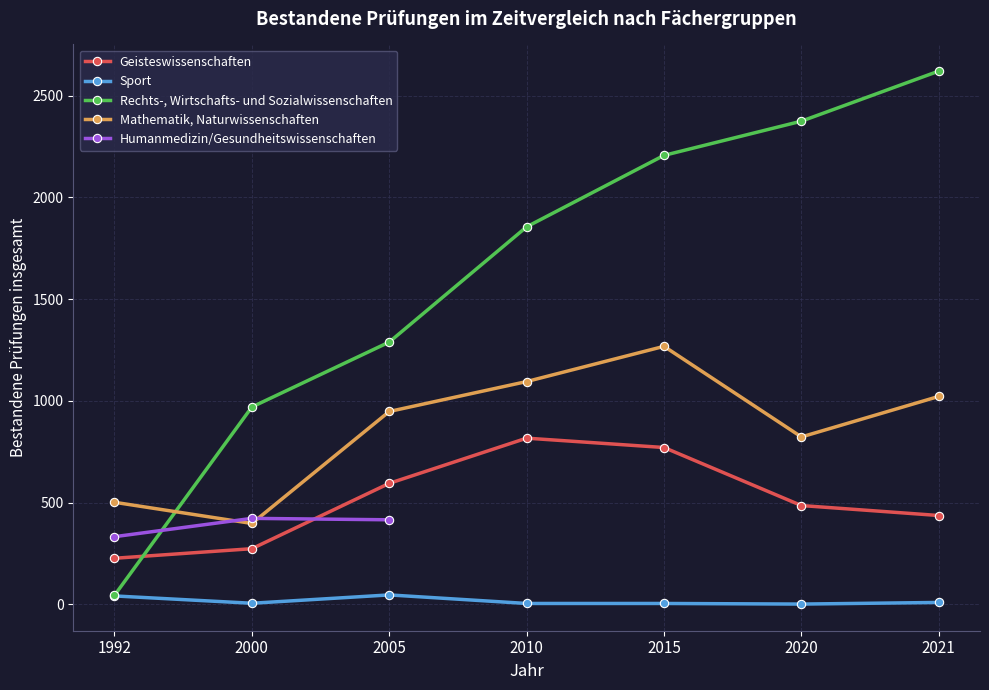

After their last crossing, which series has the higher values: Humanmedizin/Gesundheitswissenschaften or Mathematik, Naturwissenschaften?

Mathematik, Naturwissenschaften